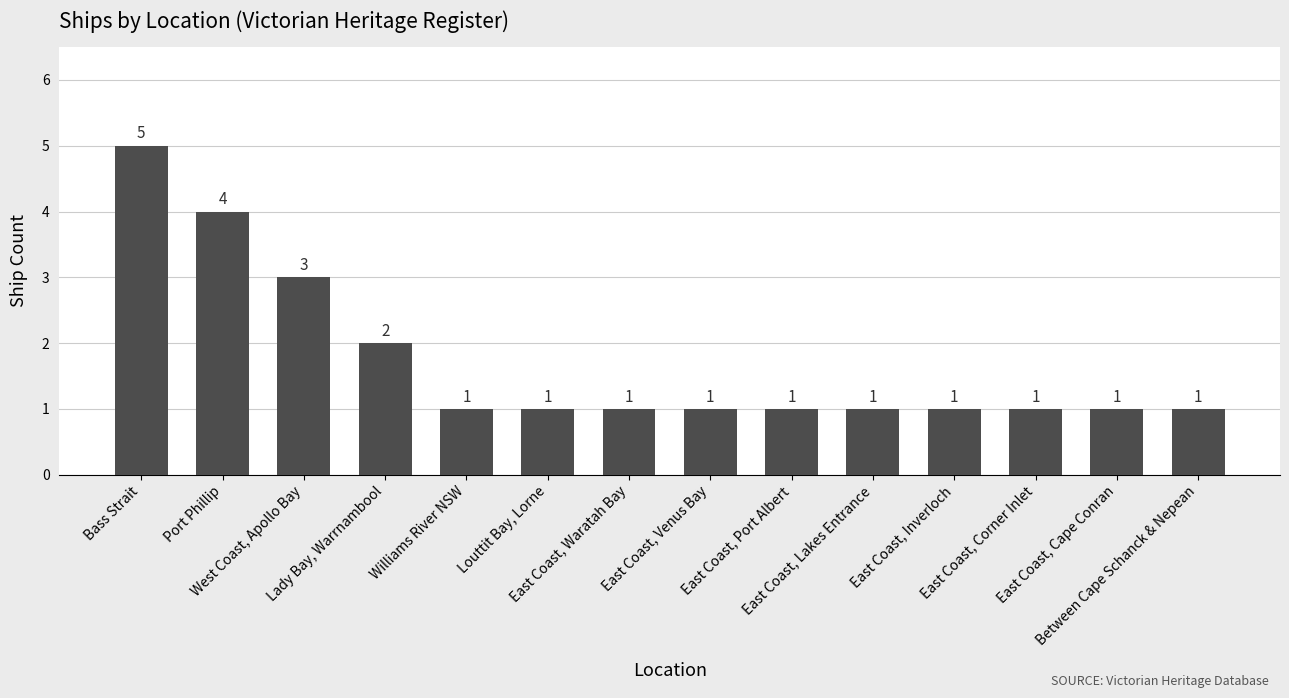

What is the label of the 14th bar from the right?

Bass Strait